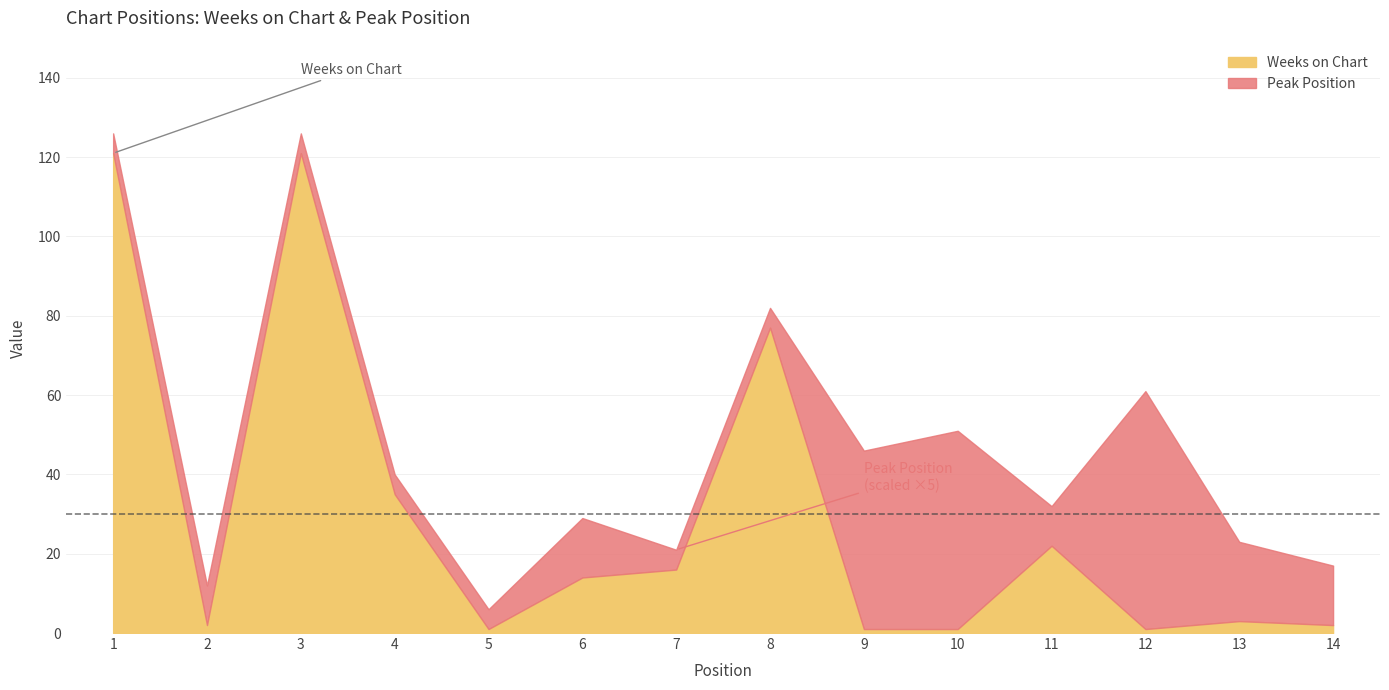

How many lines are shown in the chart?

2